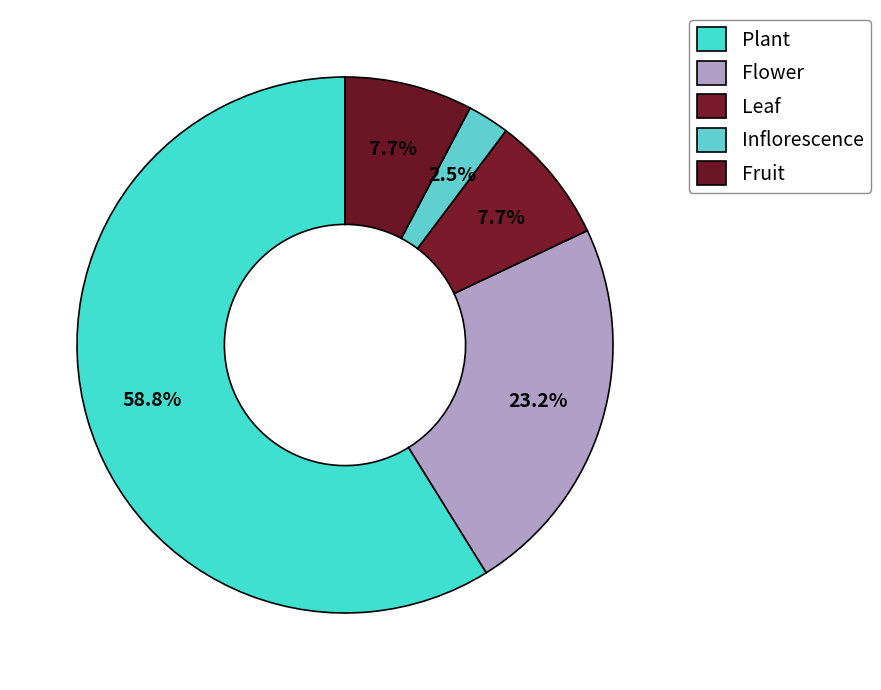

How many segments does this pie chart have?

5